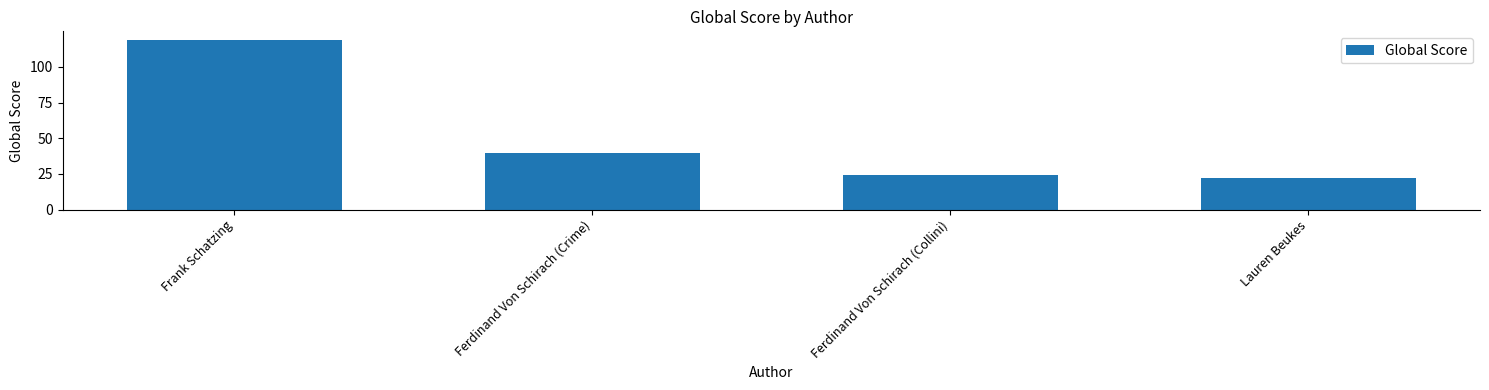

Where does the data first go above 40?

Frank Schatzing